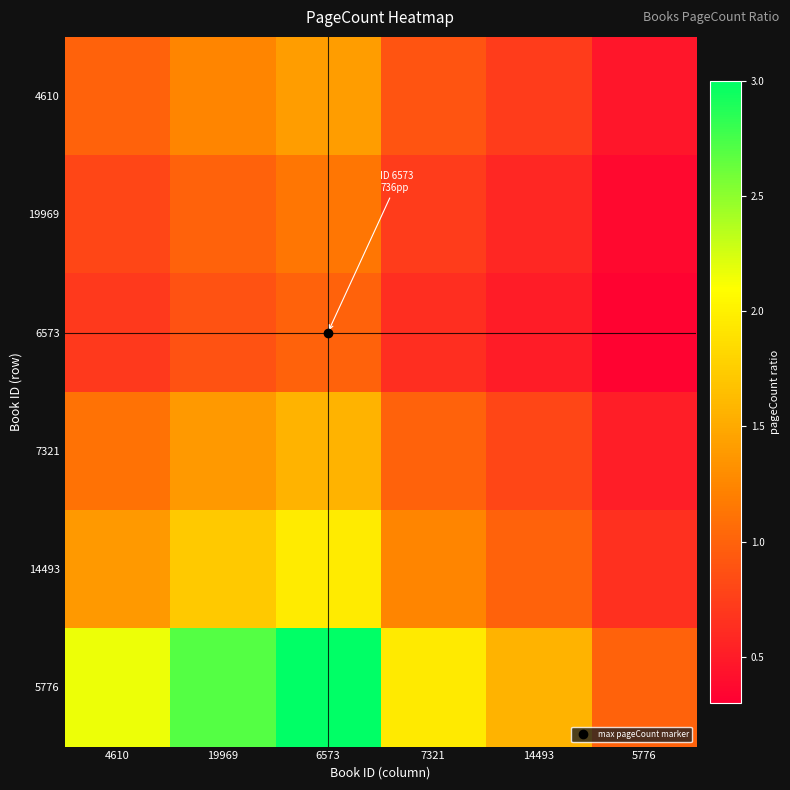

Reading left to right, what are all the values shown in this chart?

4610: 4610=1.0	19969=1.2	6573=1.4	7321=0.9	14493=0.7	5776=0.5
19969: 4610=0.8	19969=1.0	6573=1.1	7321=0.7	14493=0.6	5776=0.4
6573: 4610=0.7	19969=0.9	6573=1.0	7321=0.6	14493=0.5	5776=0.3
7321: 4610=1.1	19969=1.4	6573=1.6	7321=1.0	14493=0.8	5776=0.5
14493: 4610=1.4	19969=1.7	6573=2.0	7321=1.2	14493=1.0	5776=0.6
5776: 4610=2.2	19969=2.7	6573=3.1	7321=1.9	14493=1.6	5776=1.0